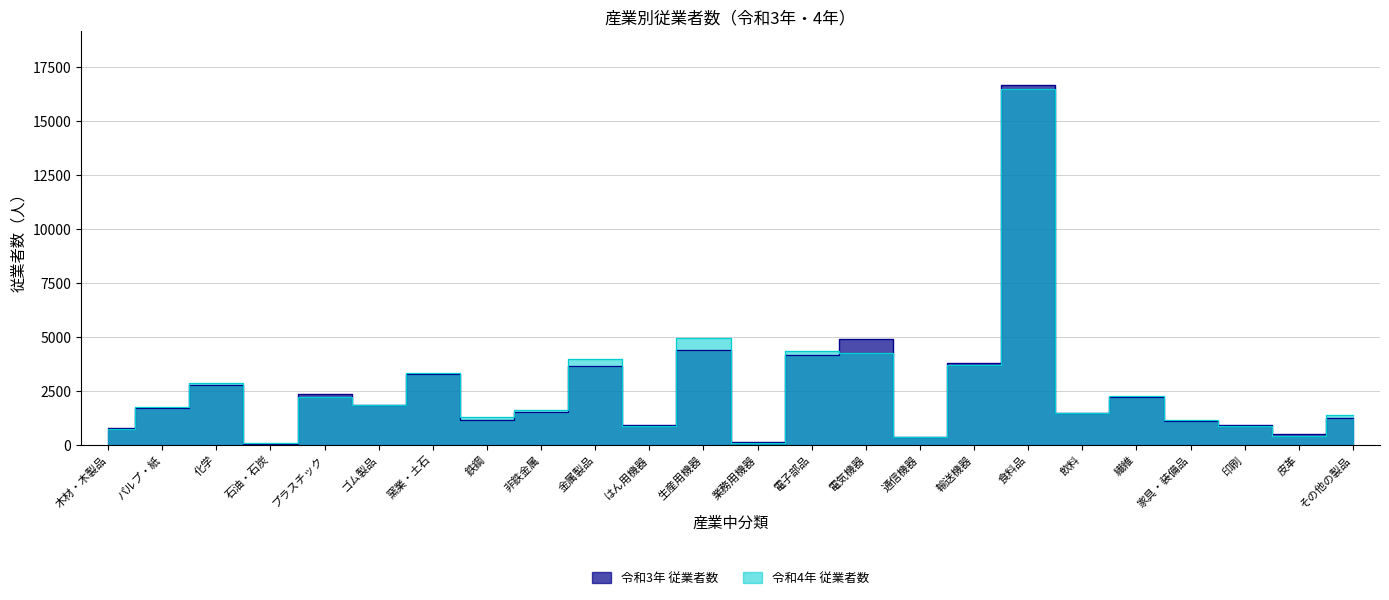

What is the sum of the 令和4年 従業者数 values at 木材・木製品 and 業務用機器?

868